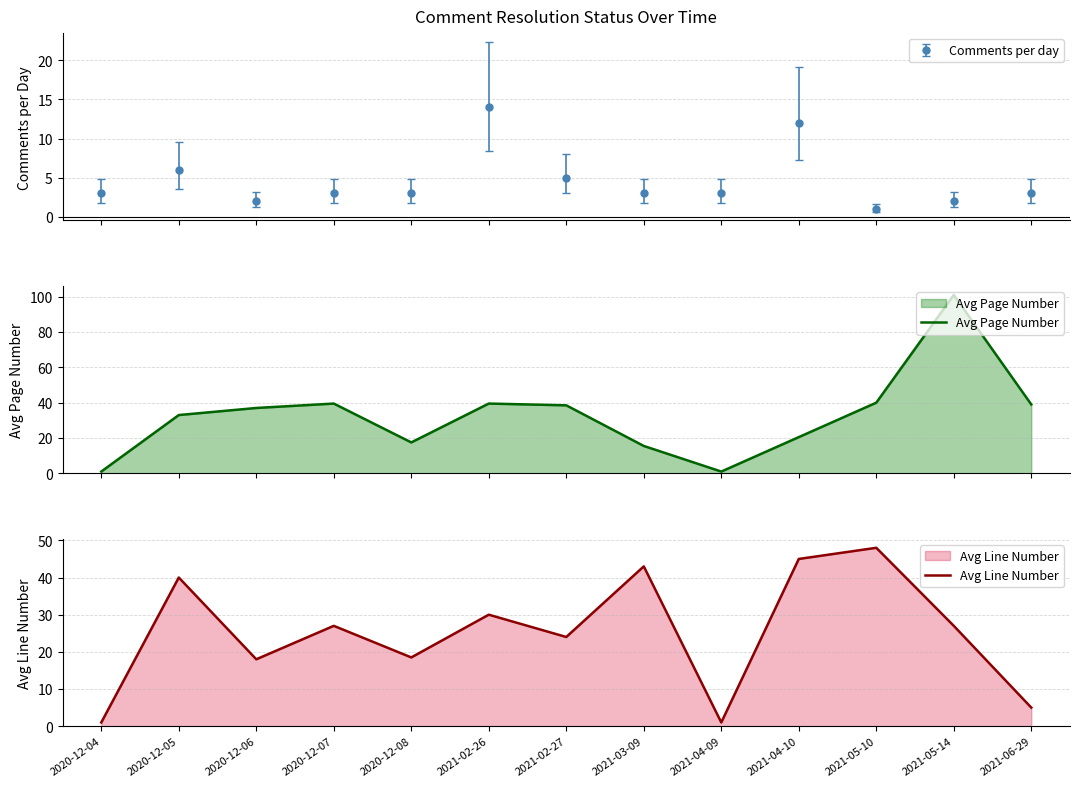

How many interior local peaks does the Avg Page Number series have?

3